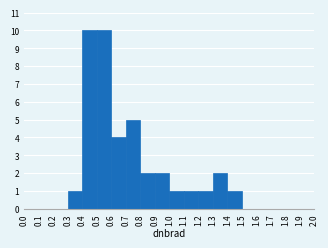

What is the height of the bar covering 0.8 to 0.9 on the x-axis? The values are not printed on the chart, so give them approximately, as read against the axis.

2